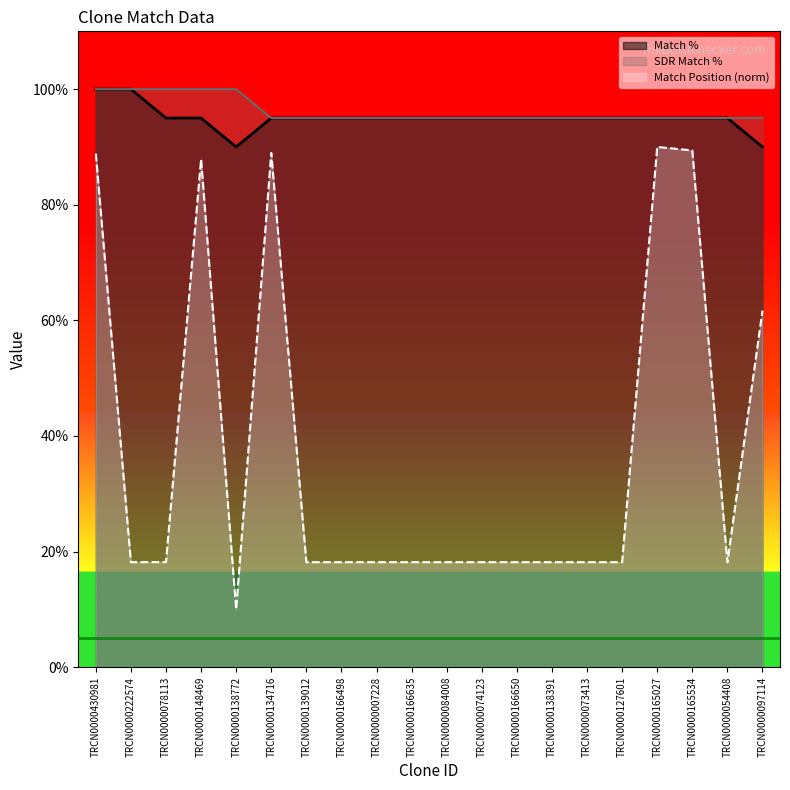

Where is Match Position nearest to the value 50?

TRCN0000097114